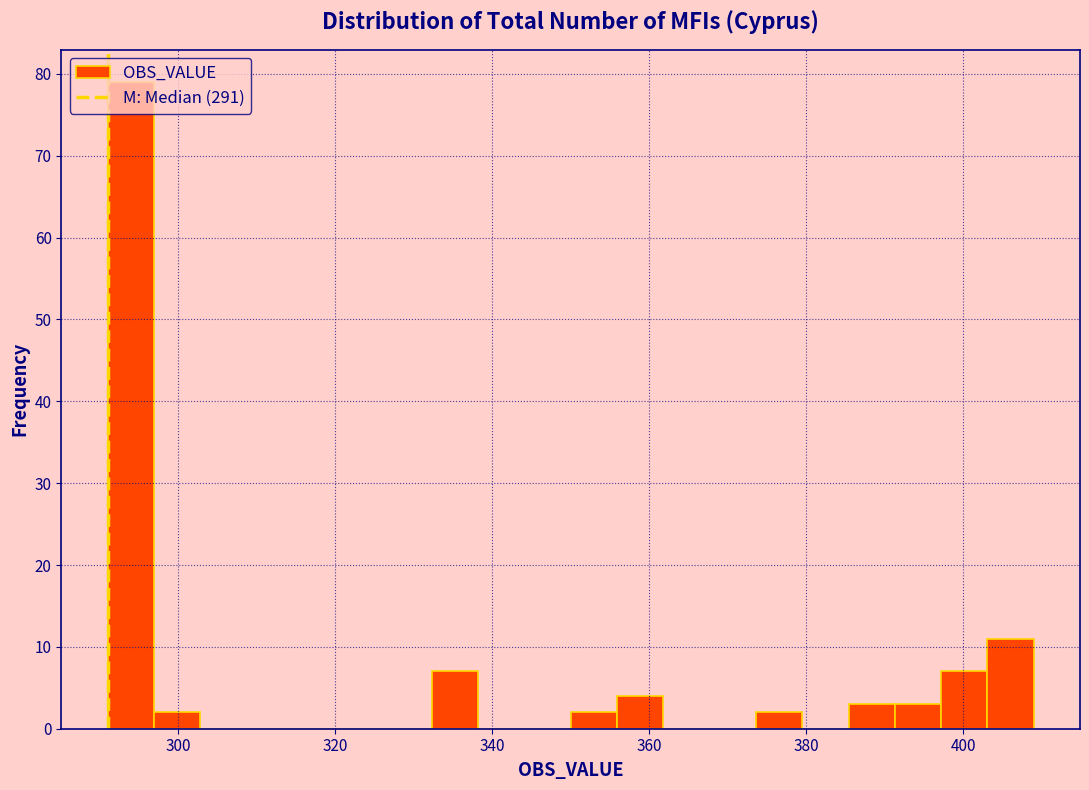

Read against the x-axis, roughly where is the centre of the tallest bar?

294